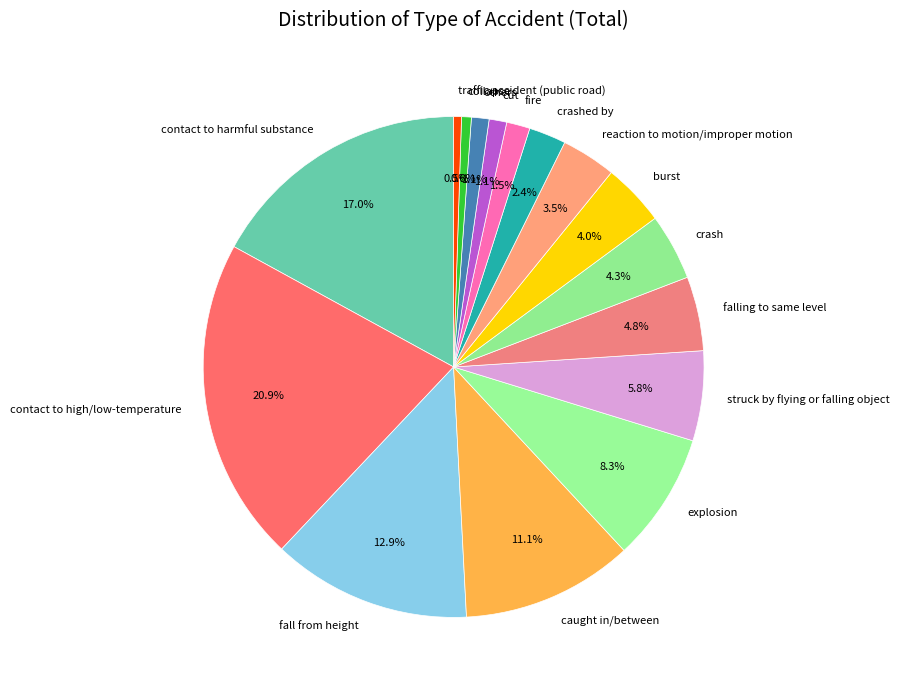

What is the largest slice in the pie chart?

contact to high/low-temperature